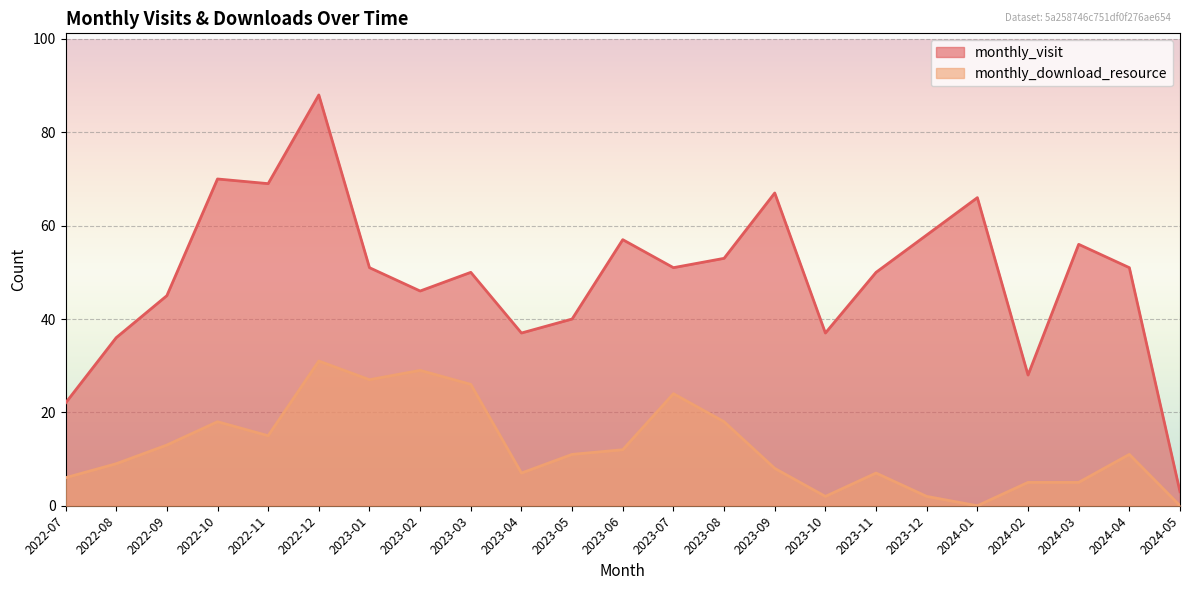

True or false: monthly_visit and monthly_download_resource intersect in this chart.

False